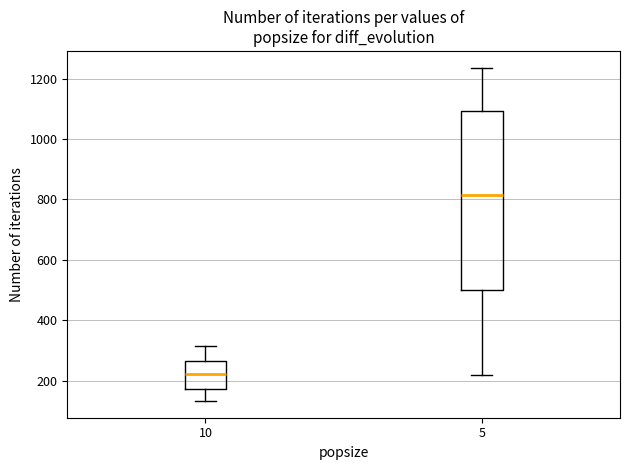

Reading left to right, read every box against the y-axis: the position of its median line, the range the box covers, and the ends of its whiskers. The values are not printed on the chart, so give them approximately, as read against the axis.

10: median 220, box 180 to 260, whiskers 140 to 320
5: median 820, box 500 to 1100, whiskers 220 to 1240